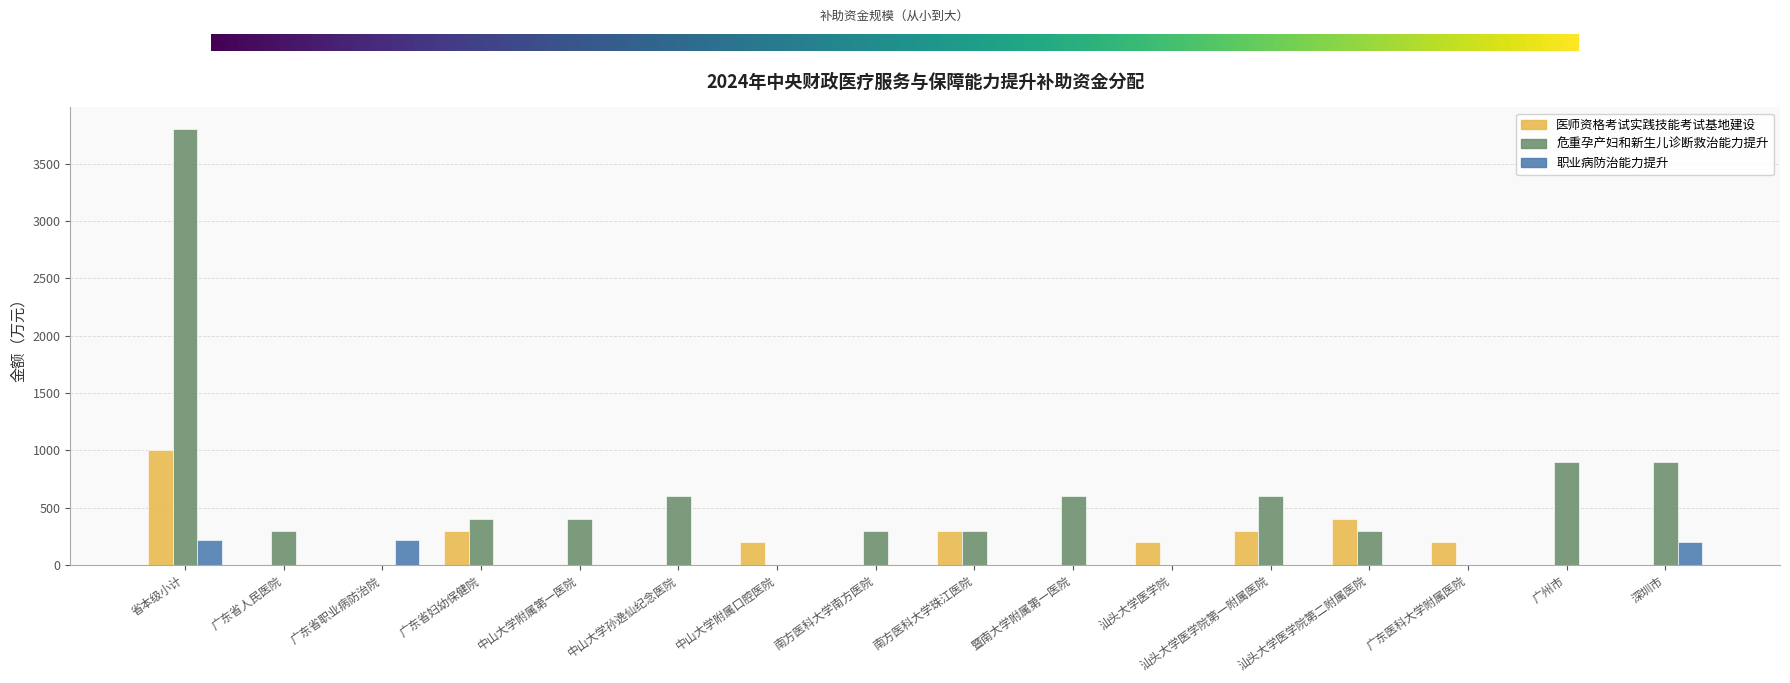

Read the 医师资格考试实践技能考试基地建设 value at 汕头大学医学院第一附属医院.

300